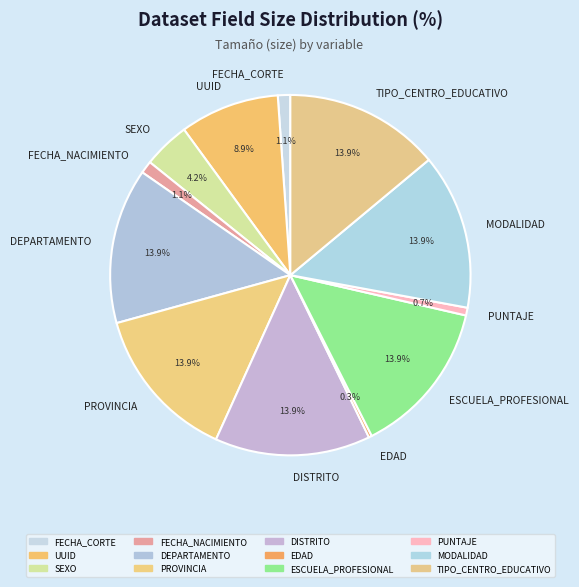

Count the number of slices in the pie.

12